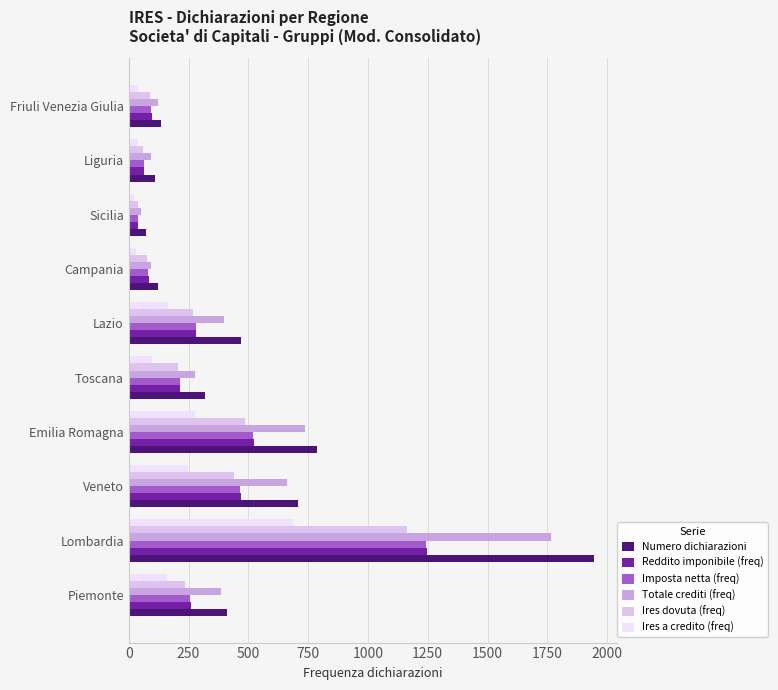

What is the average value of the Totale crediti (freq) series?

459